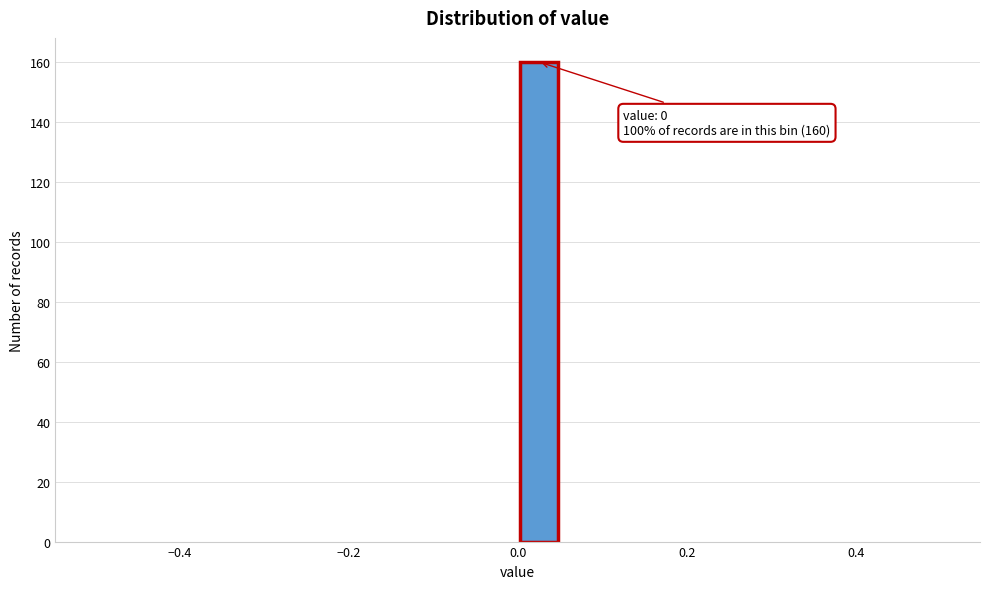

Read against the x-axis, roughly where is the centre of the tallest bar?

0.02